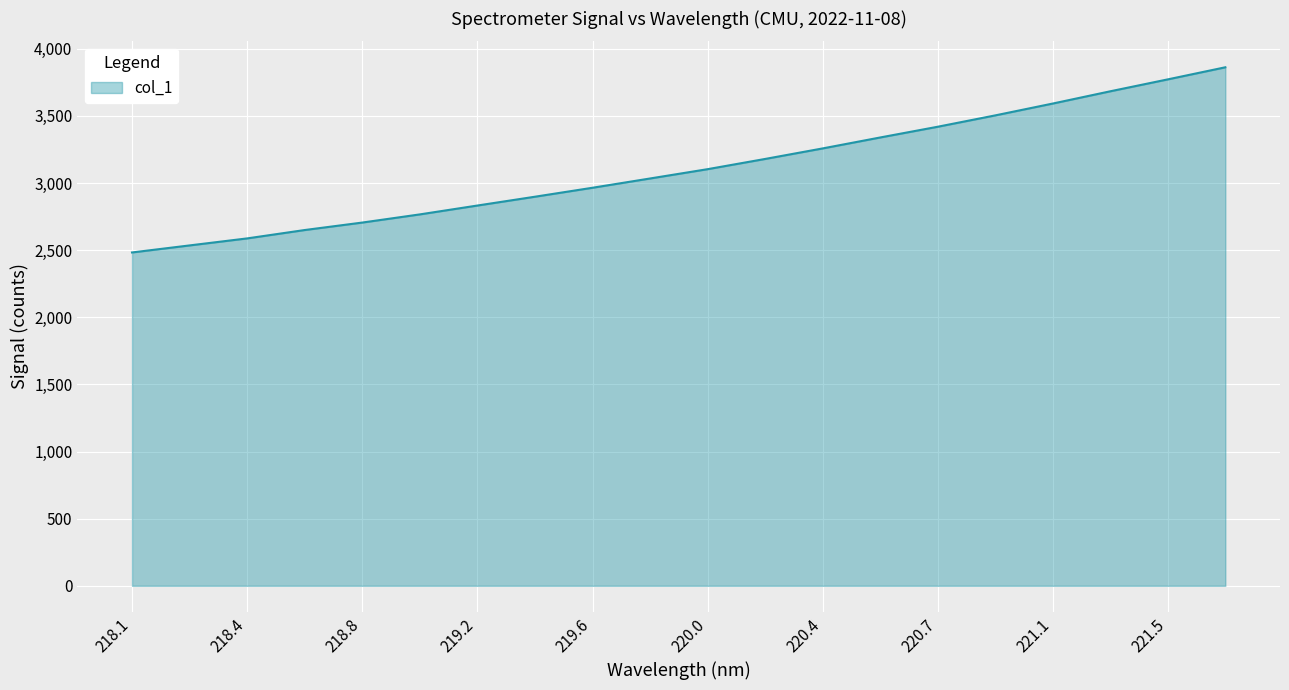

What is the difference between the maximum and minimum values?

1379.4